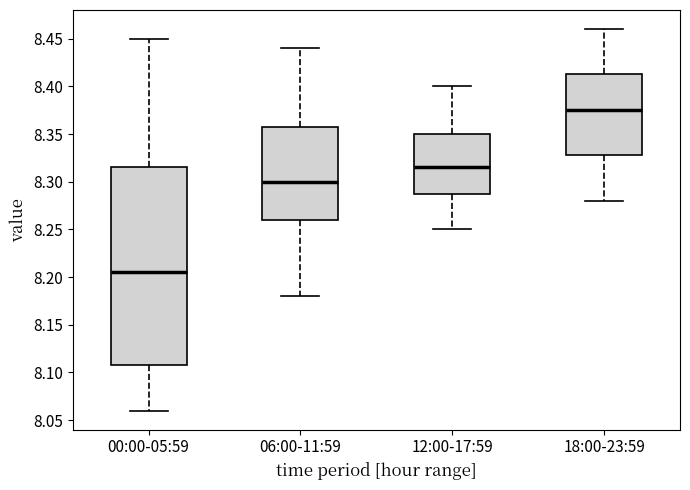

Reading left to right, transcribe this box plot: for each box, give where its median line is, the range the box spans, and where its two whiskers end, as read against the y-axis. The values are not printed on the chart, so give them approximately, as read against the axis.

00:00-05:59: median 8.205, box 8.110 to 8.315, whiskers 8.060 to 8.450
06:00-11:59: median 8.300, box 8.260 to 8.360, whiskers 8.180 to 8.440
12:00-17:59: median 8.315, box 8.290 to 8.350, whiskers 8.250 to 8.400
18:00-23:59: median 8.375, box 8.330 to 8.415, whiskers 8.280 to 8.460